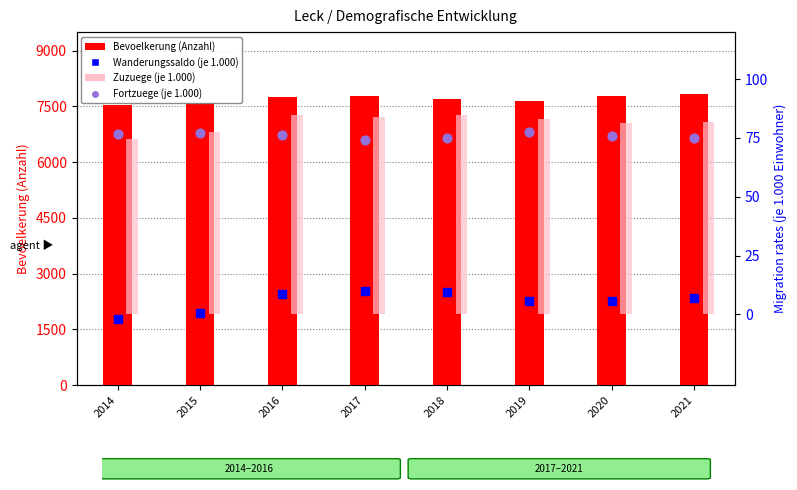

Which series contains the highest Y value?

Bevoelkerung (Anzahl)